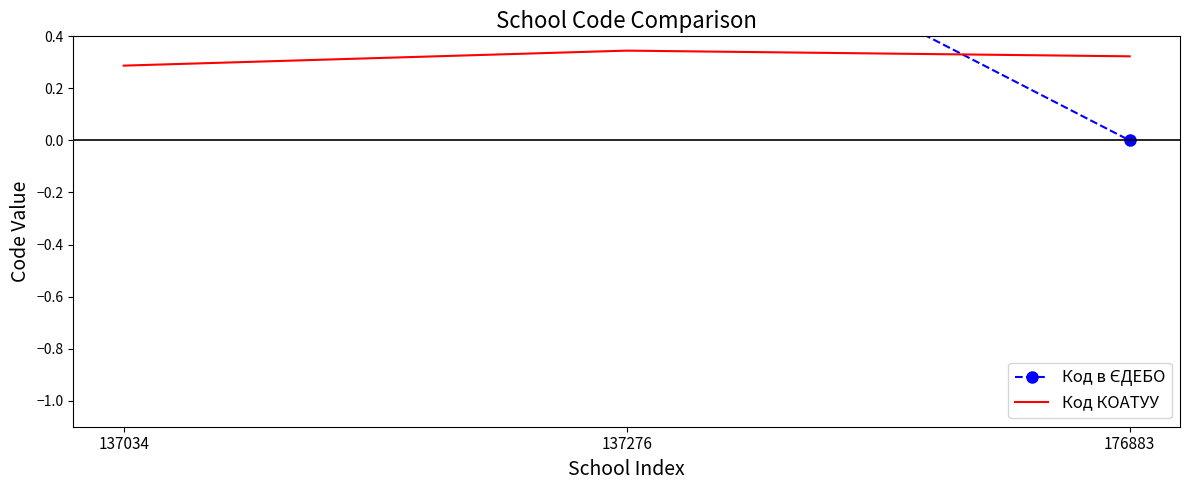

Where is Код в ЄДЕБО nearest to the value 0?

176883